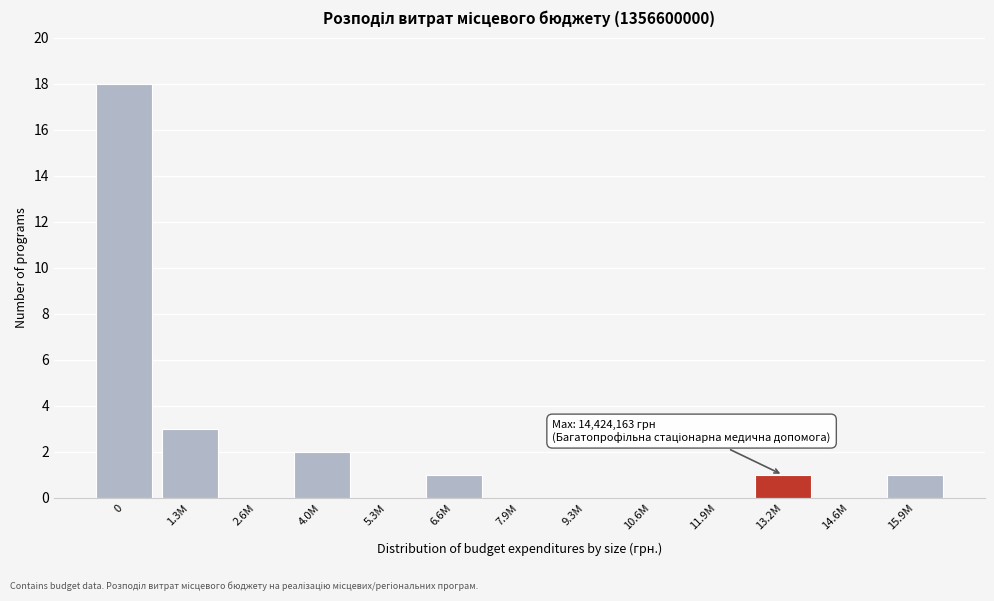

Reading left to right, list all the values displayed in this chart.

0=18	1.3M=3	2.6M=0	4.0M=2	5.3M=0	6.6M=1	7.9M=0	9.3M=0	10.6M=0	11.9M=0	13.2M=1	14.6M=0	15.9M=1